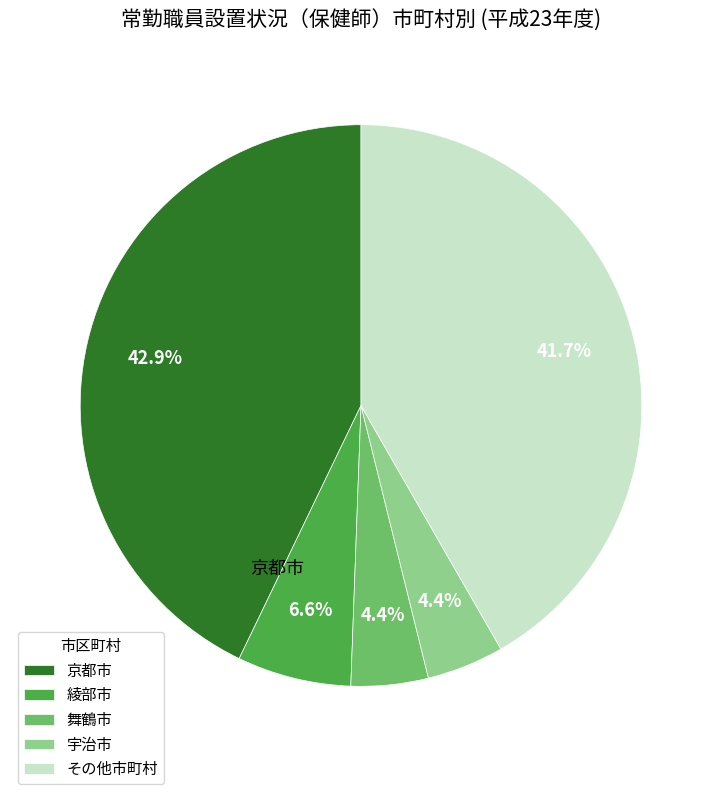

How much of the chart is everything except 京都市?

57.1%